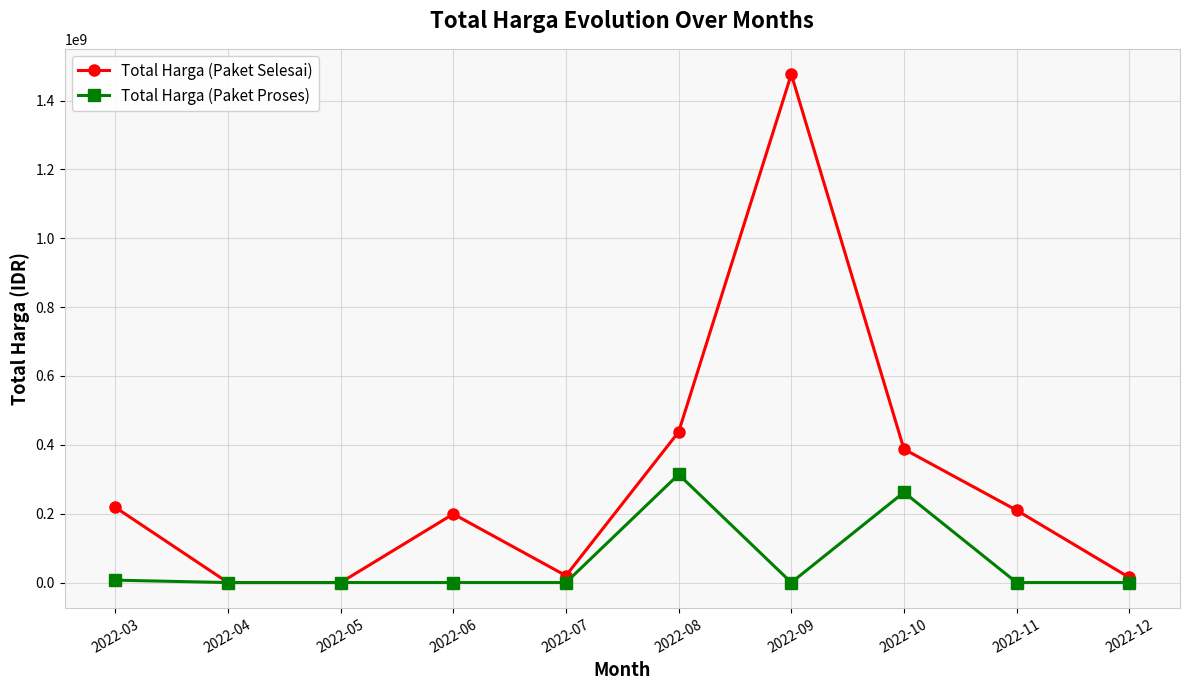

What are all the series names shown in the legend?

Total Harga (Paket Selesai), Total Harga (Paket Proses)